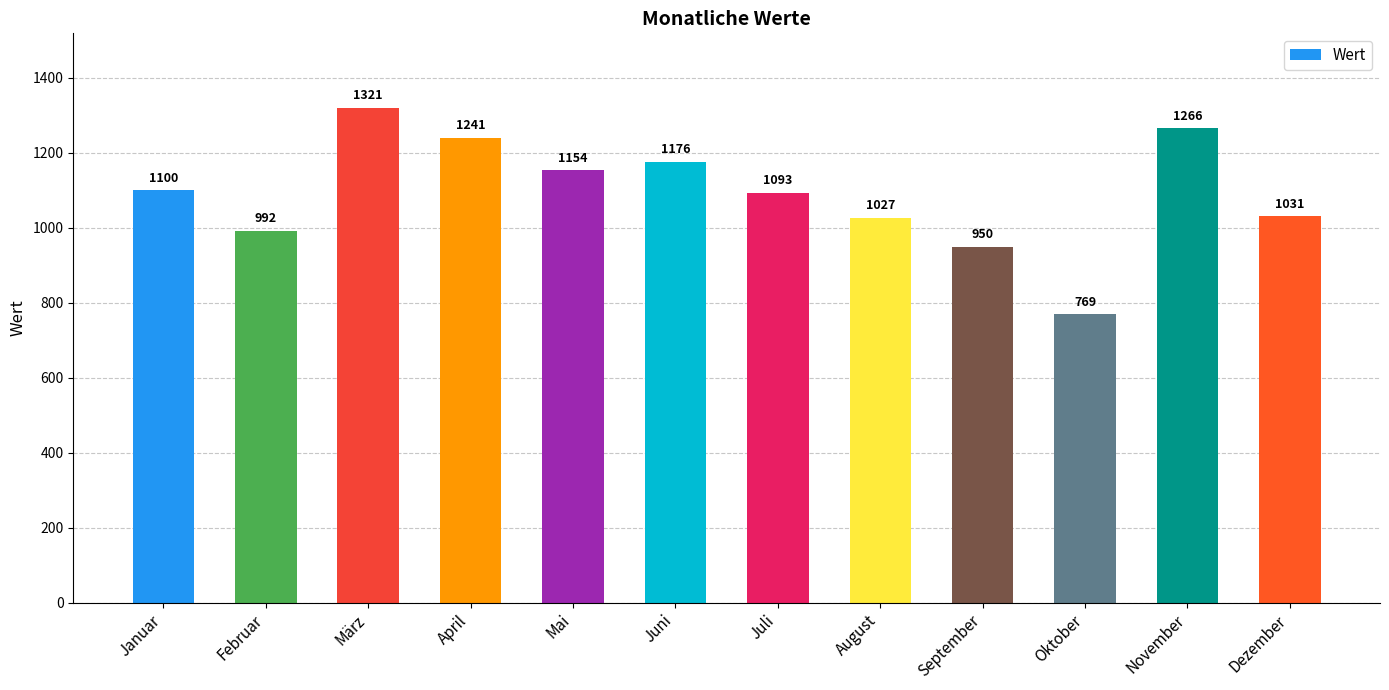

What is the value of the 8th bar from the left?

1027